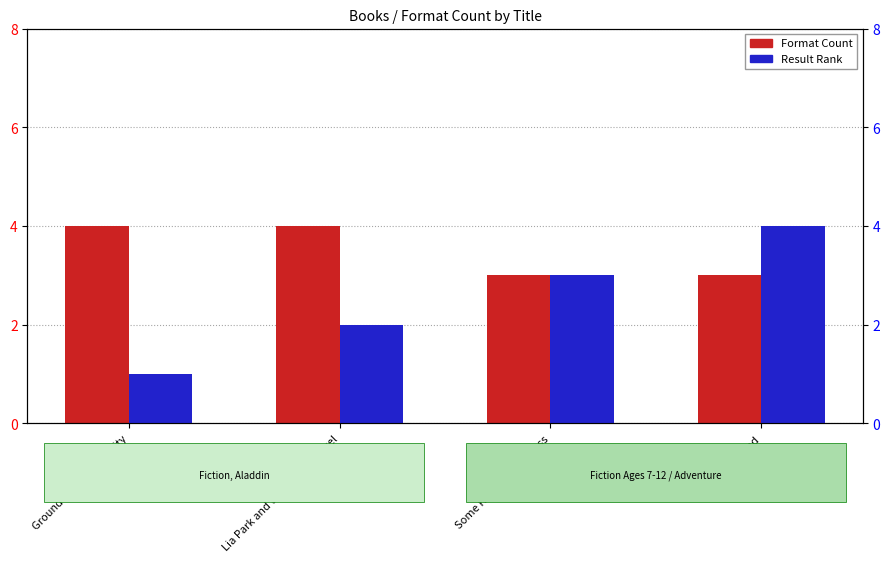

Which series has the widest spread of values?

Result Rank